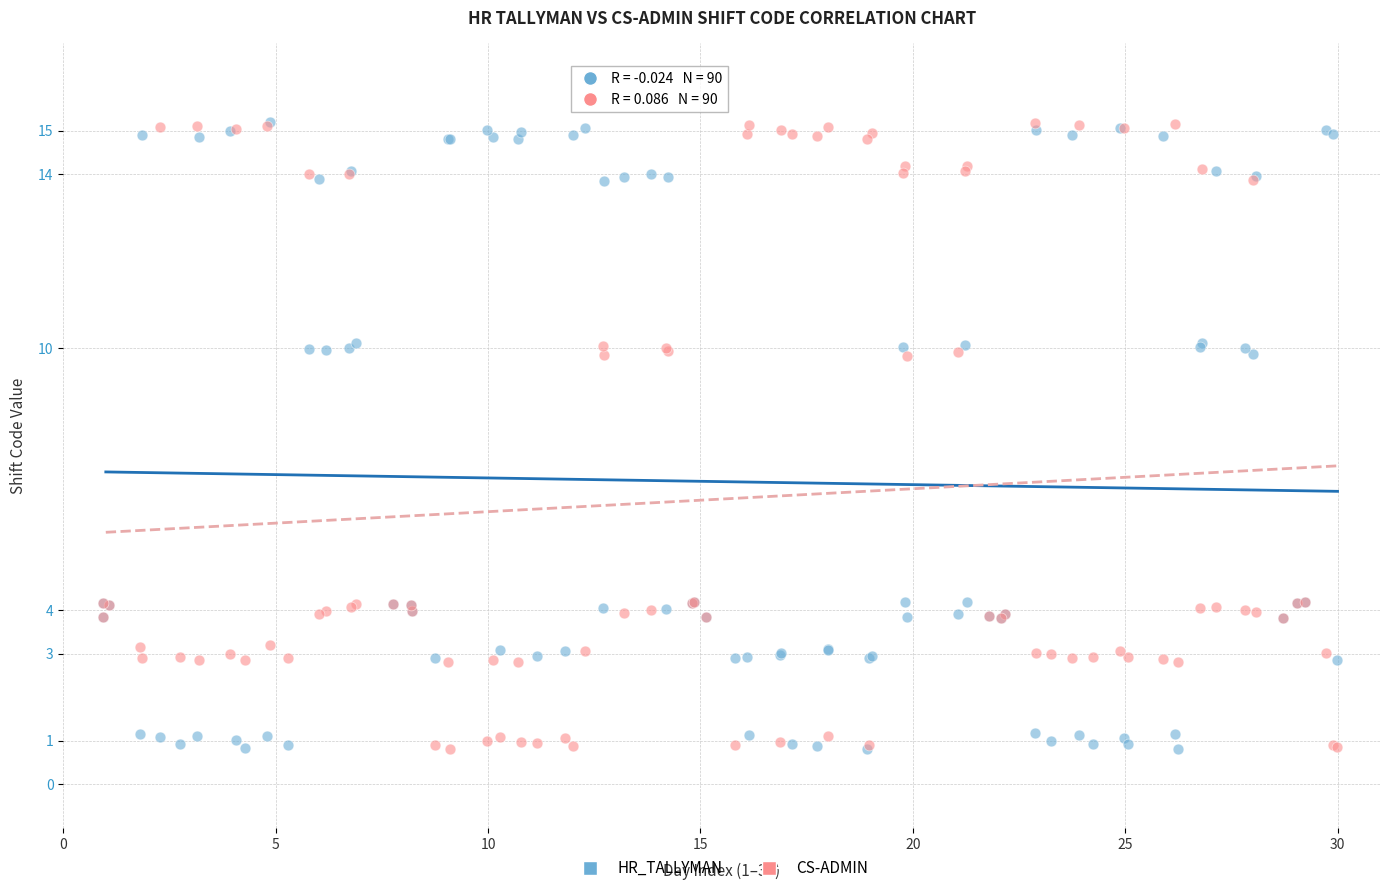

What are all the series names shown in the legend?

HR_TALLYMAN, CS-ADMIN